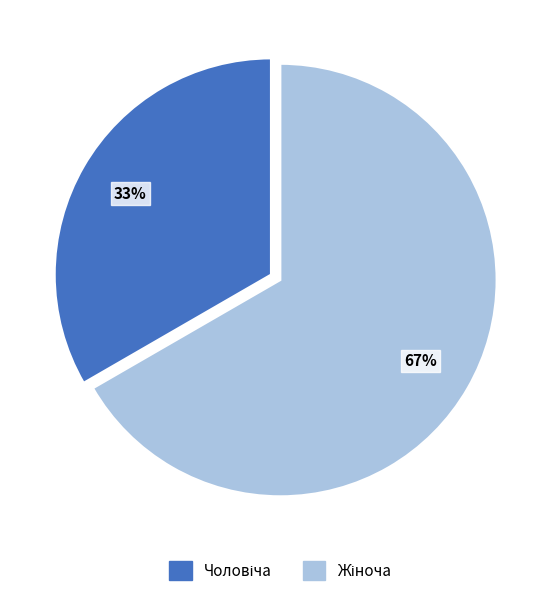

Is there a majority slice in this chart?

Yes